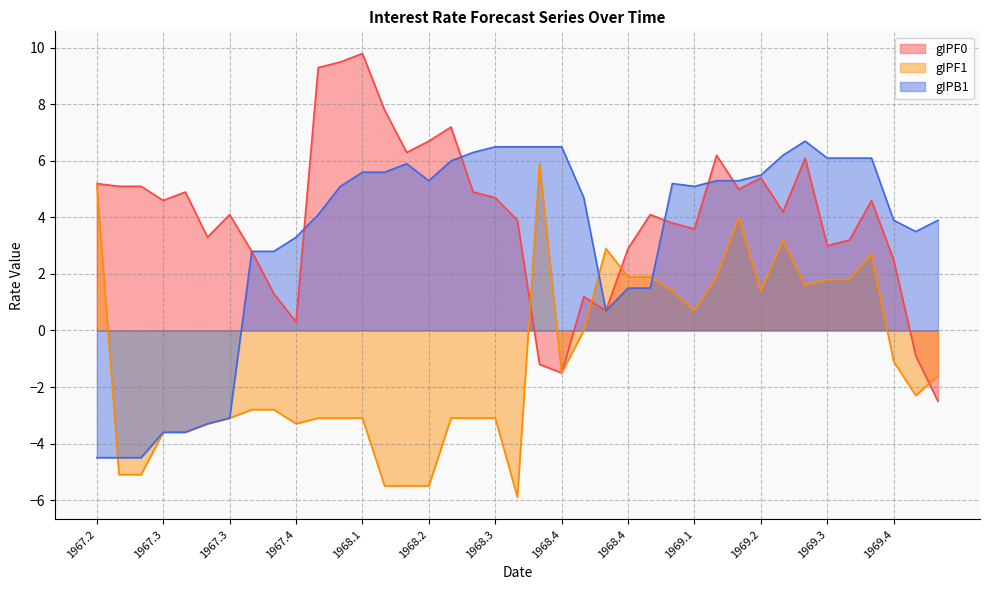

The gIPF0 series shows 7.7 at 1968.3. True or false?

False